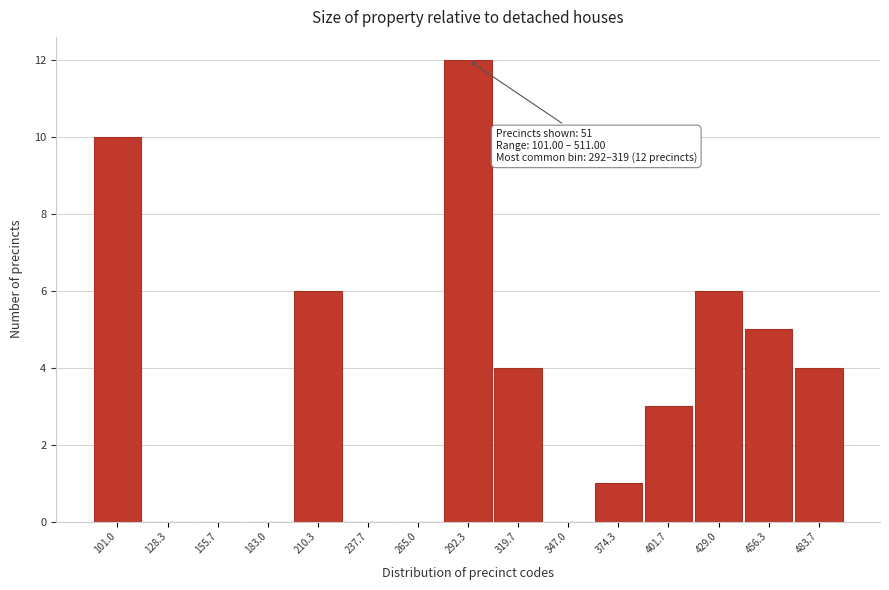

Reading right to left, transcribe all the data shown in this chart.

483.7=4	456.3=5	429.0=6	401.7=3	374.3=1	347.0=0	319.7=4	292.3=12	265.0=0	237.7=0	210.3=6	183.0=0	155.7=0	128.3=0	101.0=10